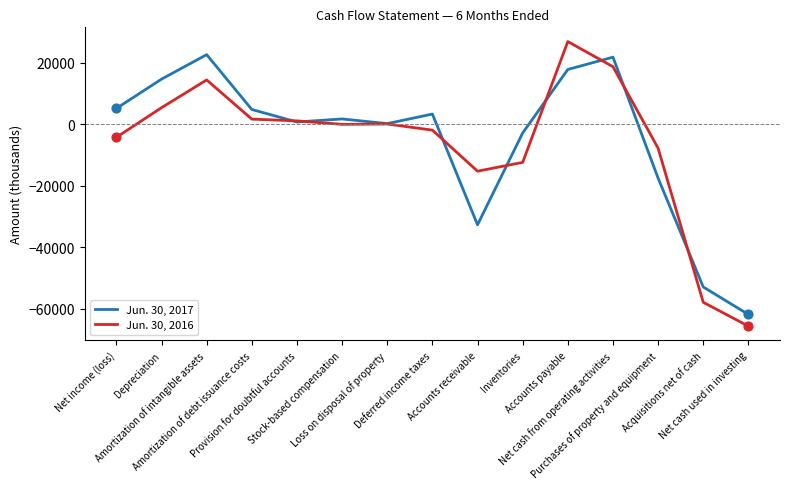

Which series has the widest spread of values?

Jun. 30, 2016